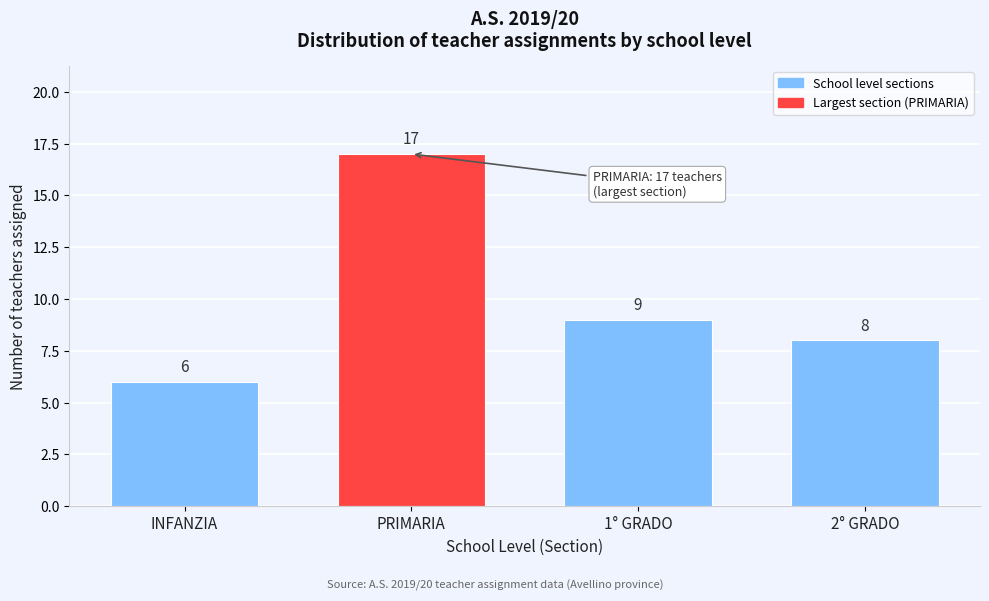

Reading left to right, transcribe all the data shown in this chart.

INFANZIA=6	PRIMARIA=17	1° GRADO=9	2° GRADO=8